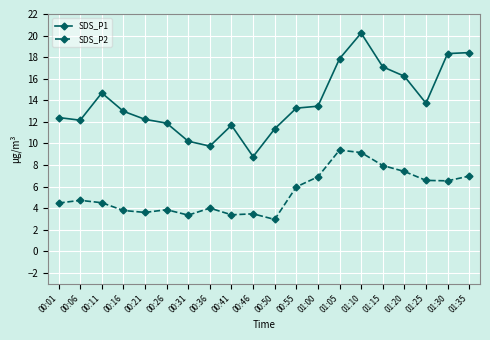

True or false: SDS_P1 has more than 1 interior local peaks.

True